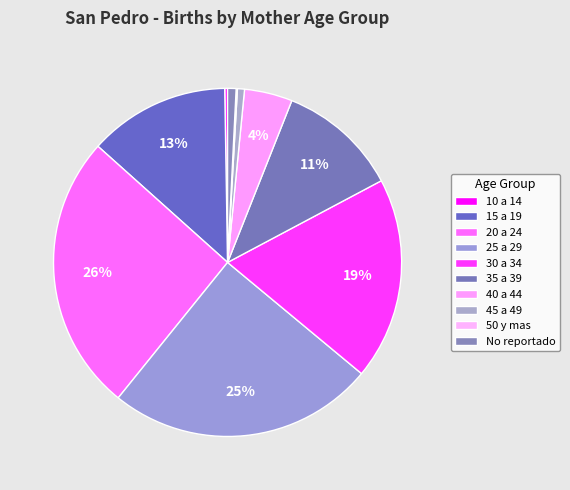

What percentage is the 40 a 44 slice, to the nearest percent?

4%